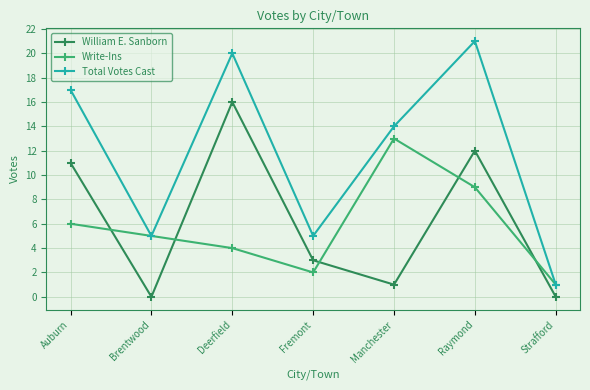

What is the average value of the Write-Ins series?

6